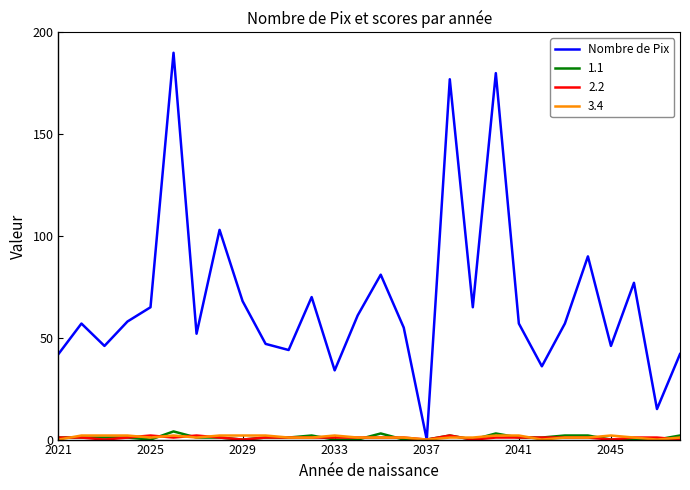

Which series has the largest total across all categories?

Nombre de Pix